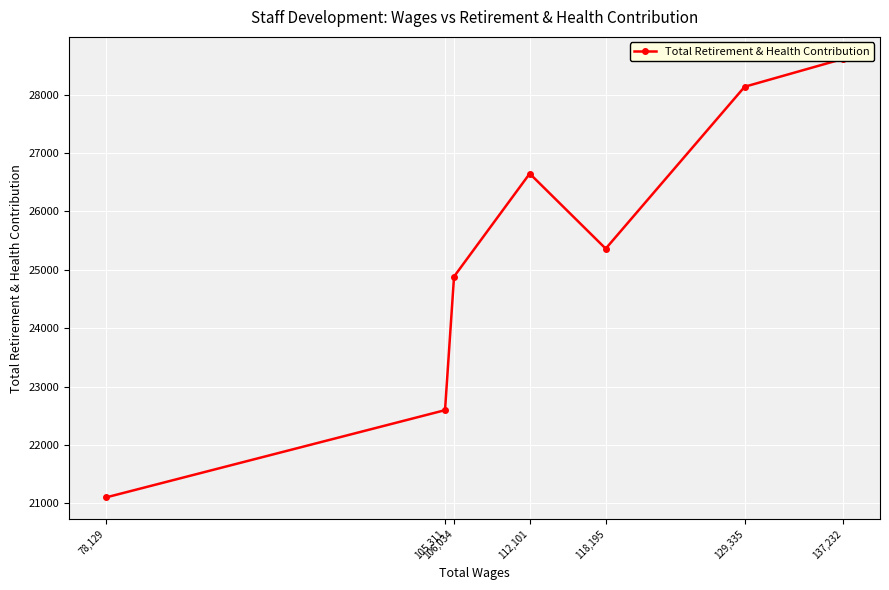

Where is the first local minimum?

118,195